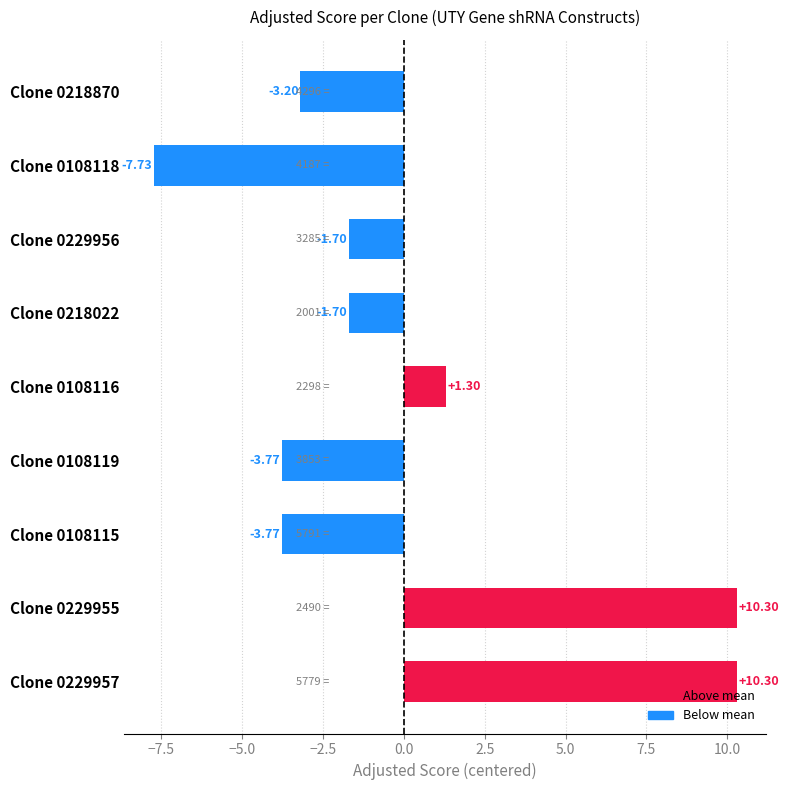

Which has a higher value, Clone 0229955 or Clone 0229956?

Clone 0229955